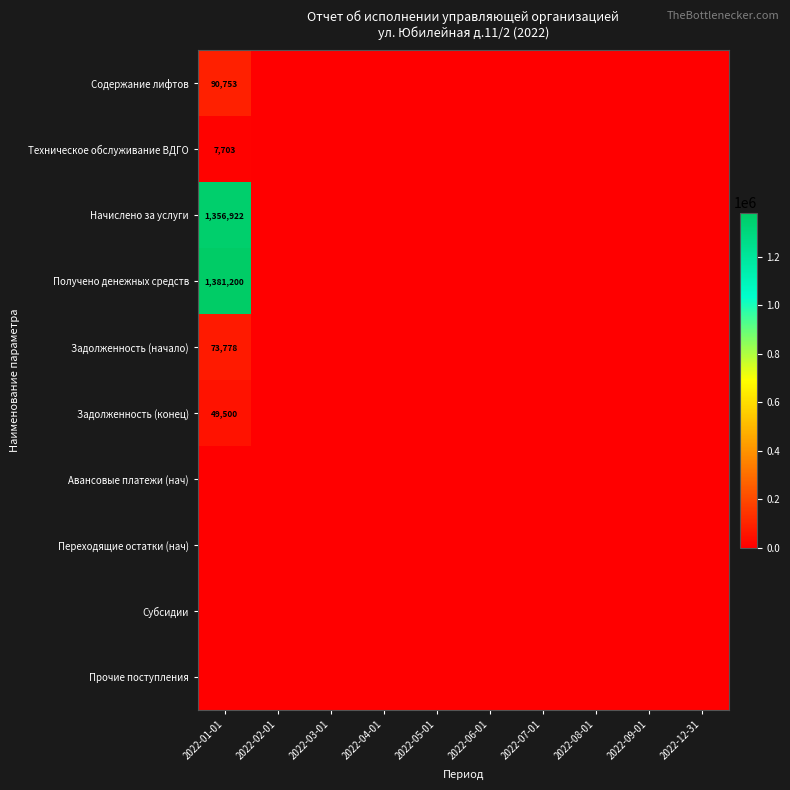

True or false: Получено денежных средств has a value of 0.0 at 2022-08-01.

True